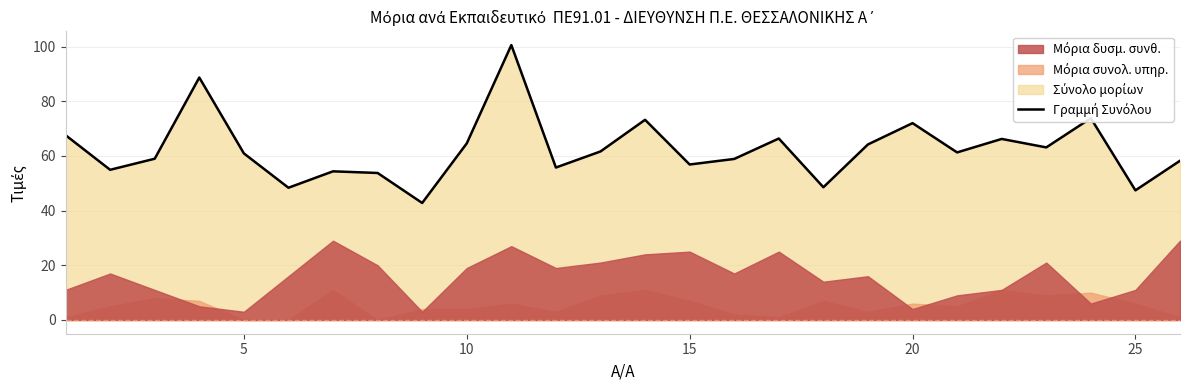

What is the value of the 18th point from the left?

48.5